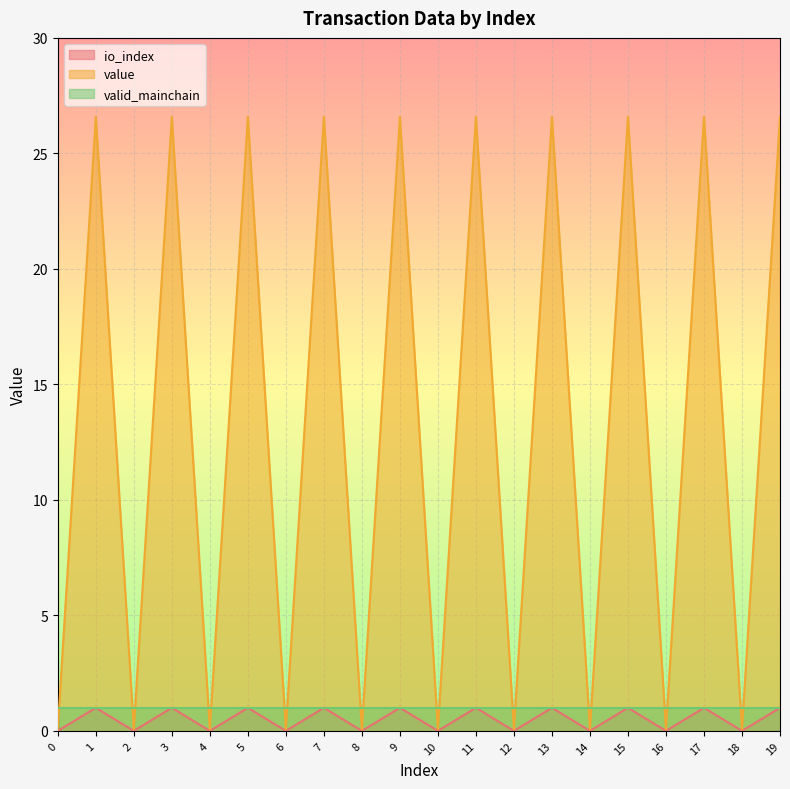

True or false: io_index and value cross at least once.

False